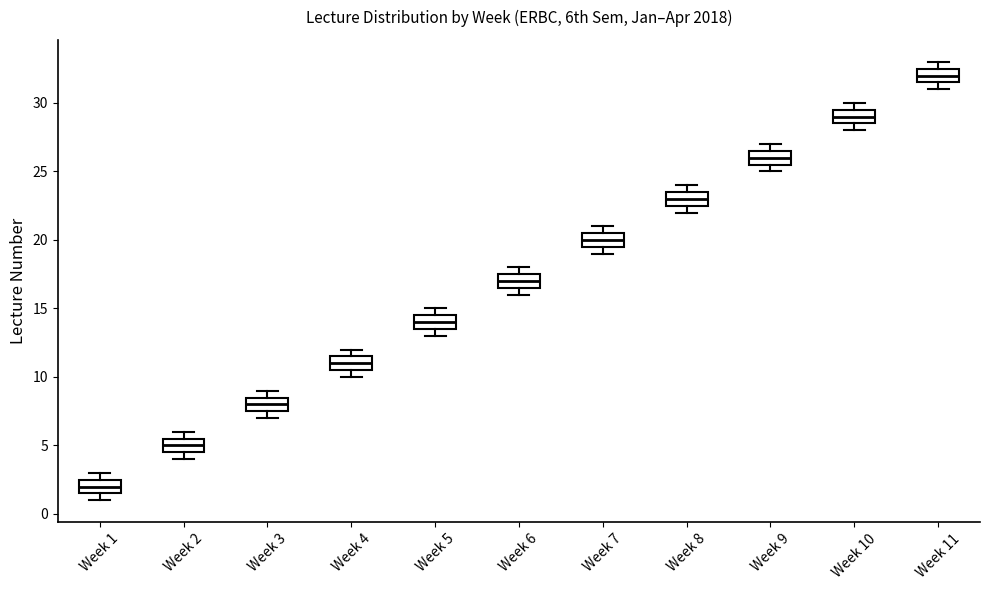

Reading left to right, transcribe this box plot: for each box, give where its median line is, the range the box spans, and where its two whiskers end, as read against the y-axis. The values are not printed on the chart, so give them approximately, as read against the axis.

Week 1: median 2.0, box 1.5 to 2.5, whiskers 1.0 to 3.0
Week 2: median 5.0, box 4.5 to 5.5, whiskers 4.0 to 6.0
Week 3: median 8.0, box 7.5 to 8.5, whiskers 7.0 to 9.0
Week 4: median 11.0, box 10.5 to 11.5, whiskers 10.0 to 12.0
Week 5: median 14.0, box 13.5 to 14.5, whiskers 13.0 to 15.0
Week 6: median 17.0, box 16.5 to 17.5, whiskers 16.0 to 18.0
Week 7: median 20.0, box 19.5 to 20.5, whiskers 19.0 to 21.0
Week 8: median 23.0, box 22.5 to 23.5, whiskers 22.0 to 24.0
Week 9: median 26.0, box 25.5 to 26.5, whiskers 25.0 to 27.0
Week 10: median 29.0, box 28.5 to 29.5, whiskers 28.0 to 30.0
Week 11: median 32.0, box 31.5 to 32.5, whiskers 31.0 to 33.0